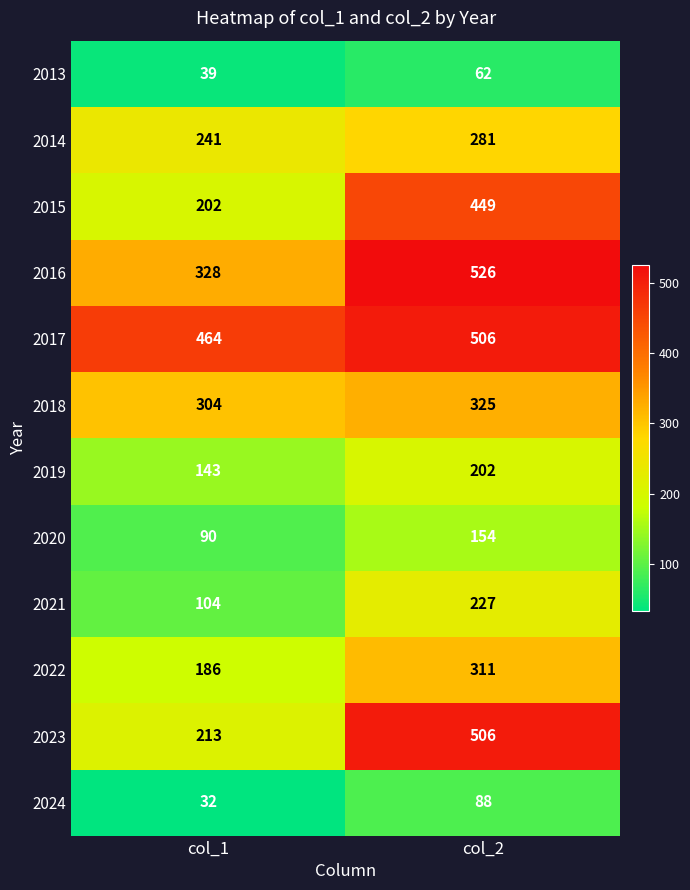

Rank the categories by 2015 value from lowest to highest.

col_1, col_2